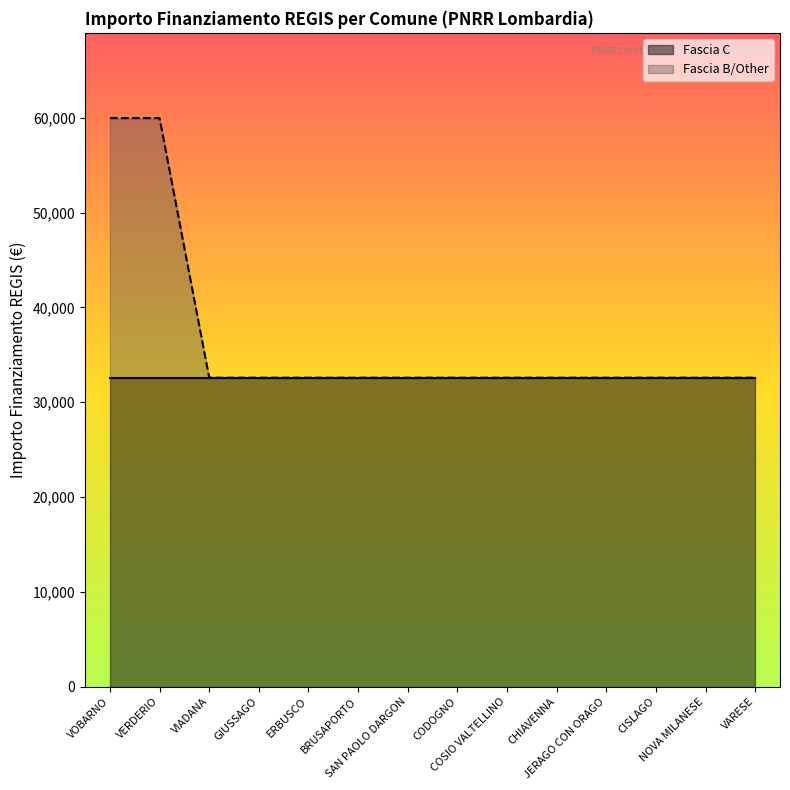

What is the label of the 7th point from the left?

SAN PAOLO DARGON